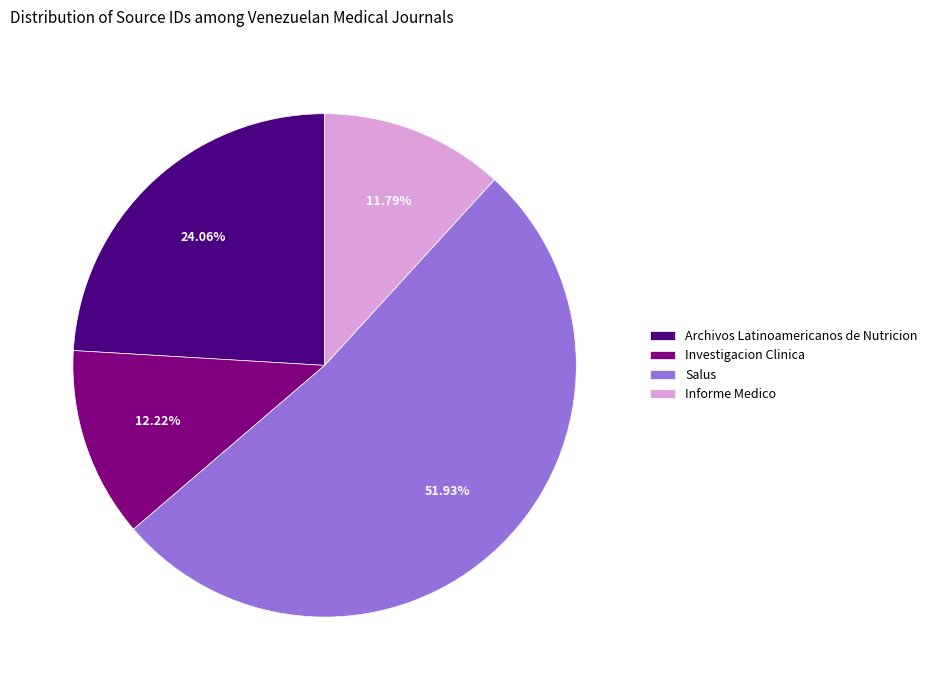

Which slice is the largest?

Salus